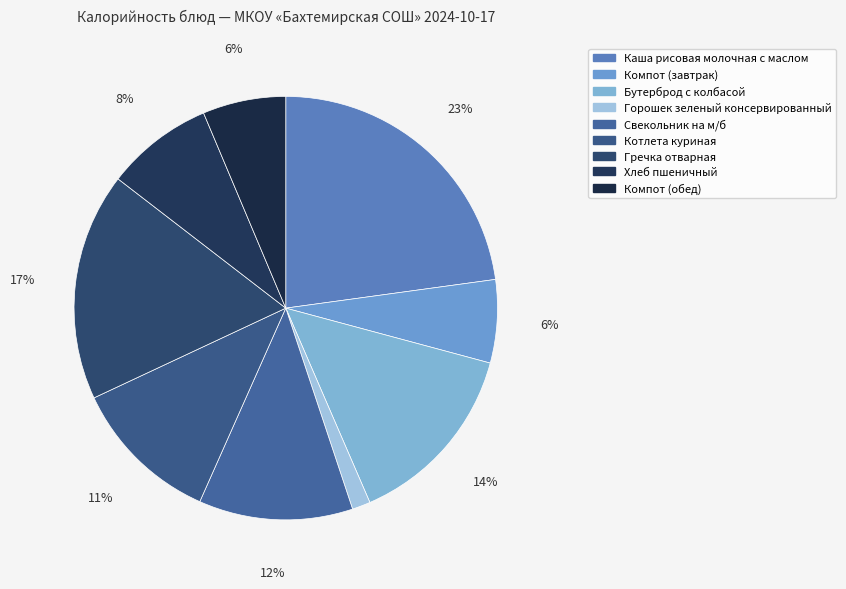

The Котлета куриная slice represents 3% of the pie. True or false?

False